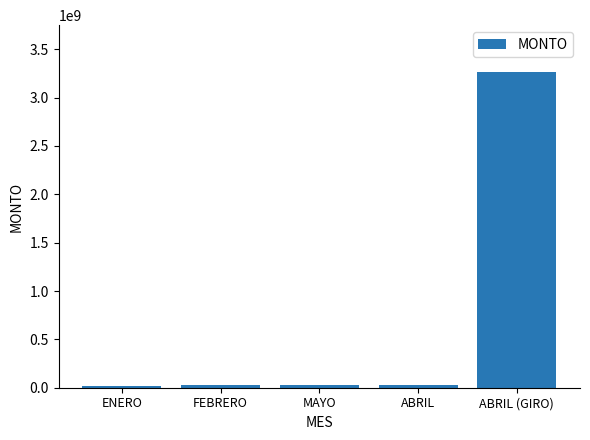

What is the label of the 3rd bar from the left?

MAYO